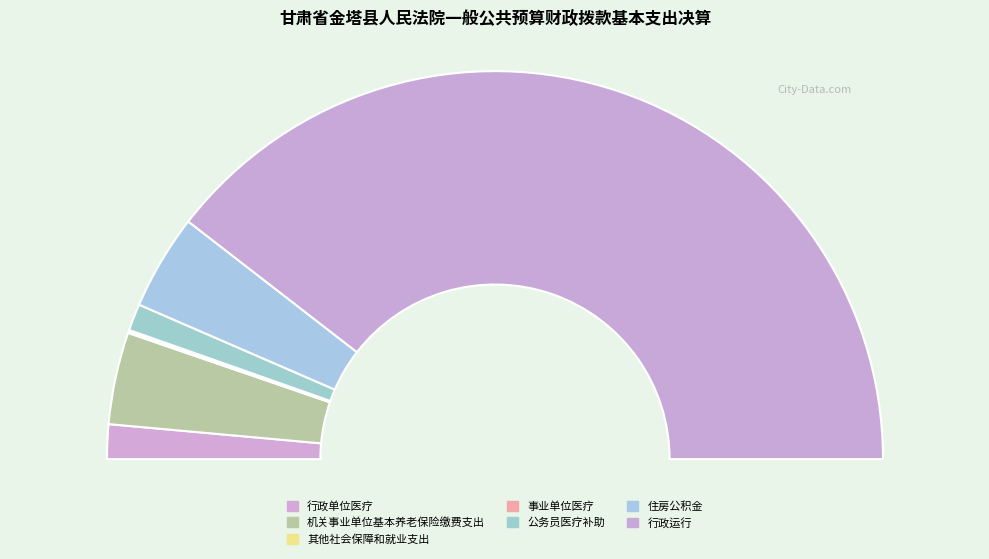

To the nearest percent, what is the difference between the 事业单位医疗 and 行政运行 slice percentages?

79%